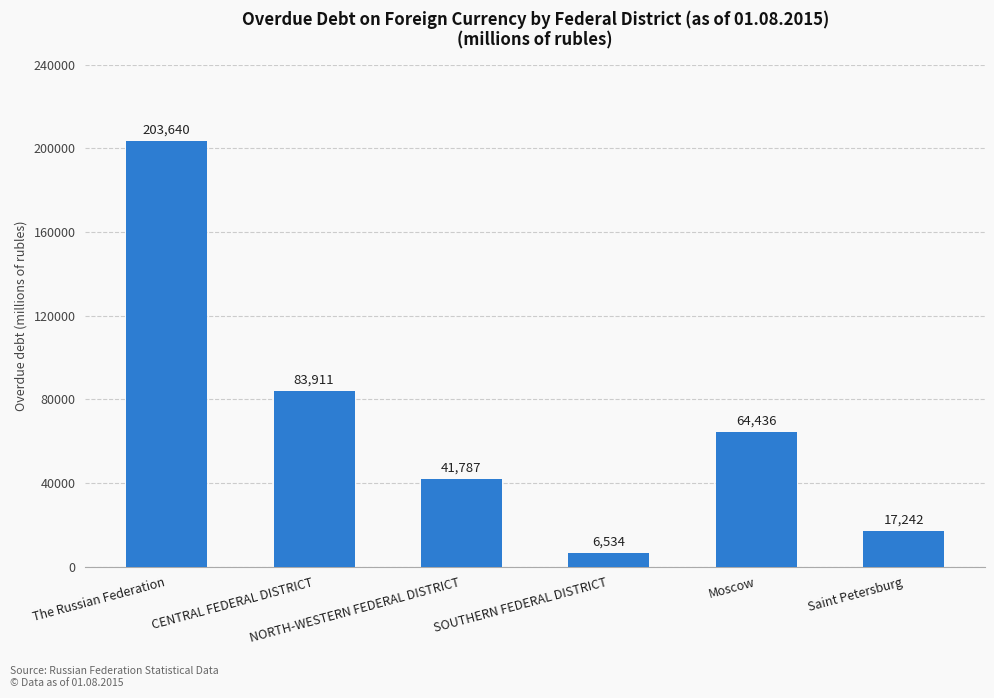

List the labels in order of value, smallest first.

SOUTHERN FEDERAL DISTRICT, Saint Petersburg, NORTH-WESTERN FEDERAL DISTRICT, Moscow, CENTRAL FEDERAL DISTRICT, The Russian Federation